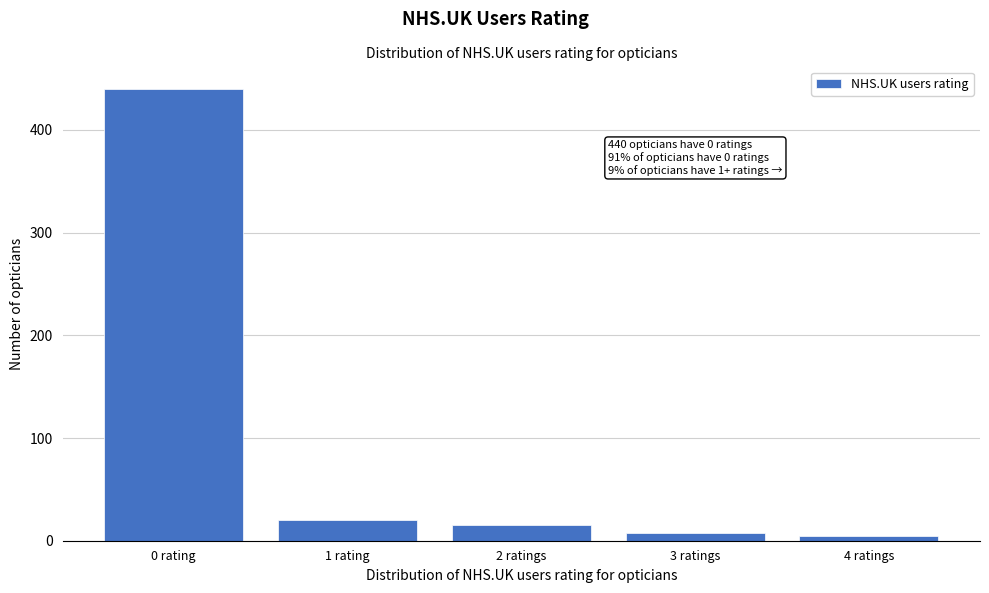

Reading left to right, list all the values displayed in this chart.

440	20	15	8	5